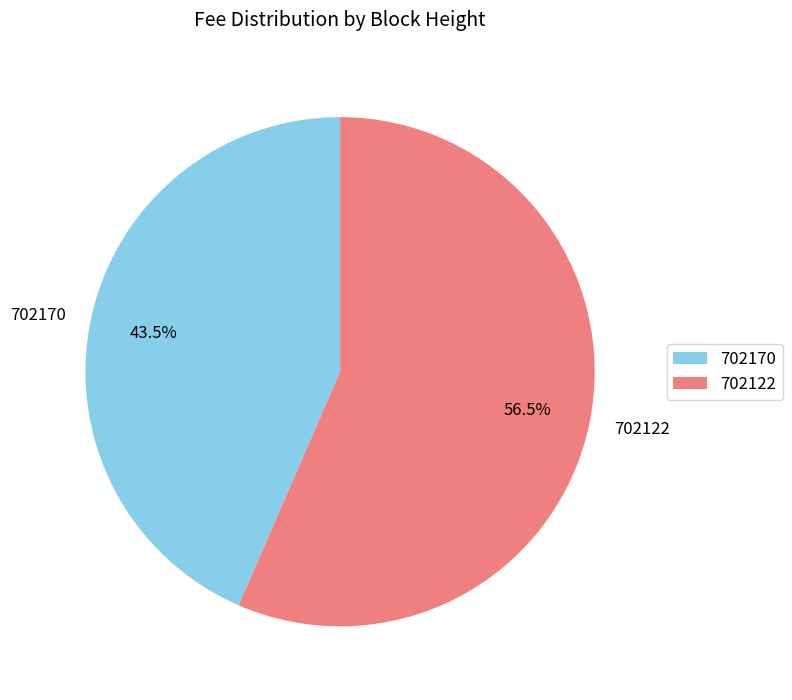

How much of the chart is everything except 702170?

56.5%